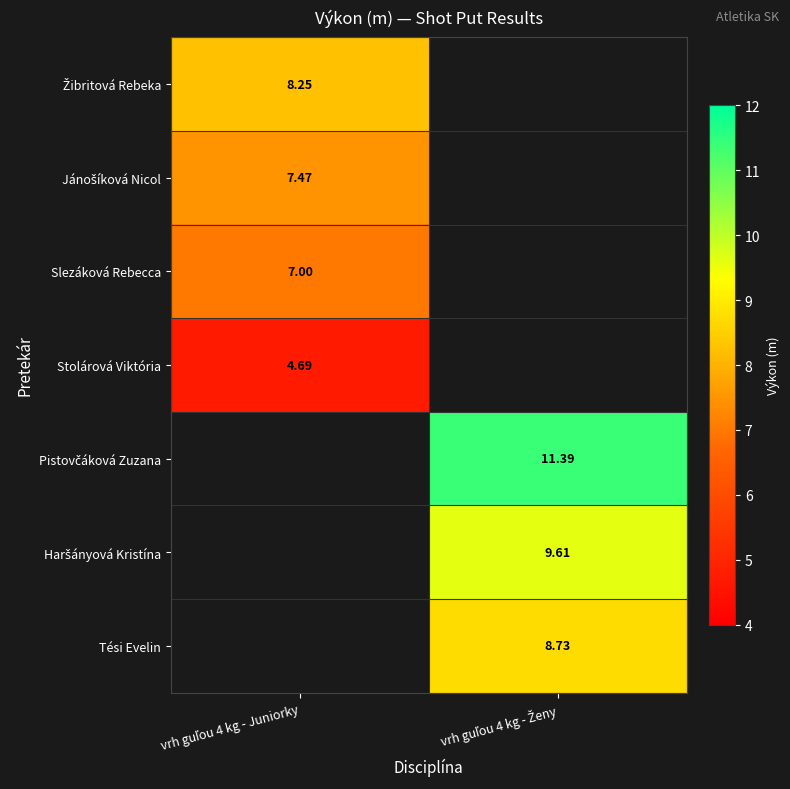

Is it true that Jánošíková Nicol equals 7.5 at vrh guľou 4 kg - Juniorky?

True